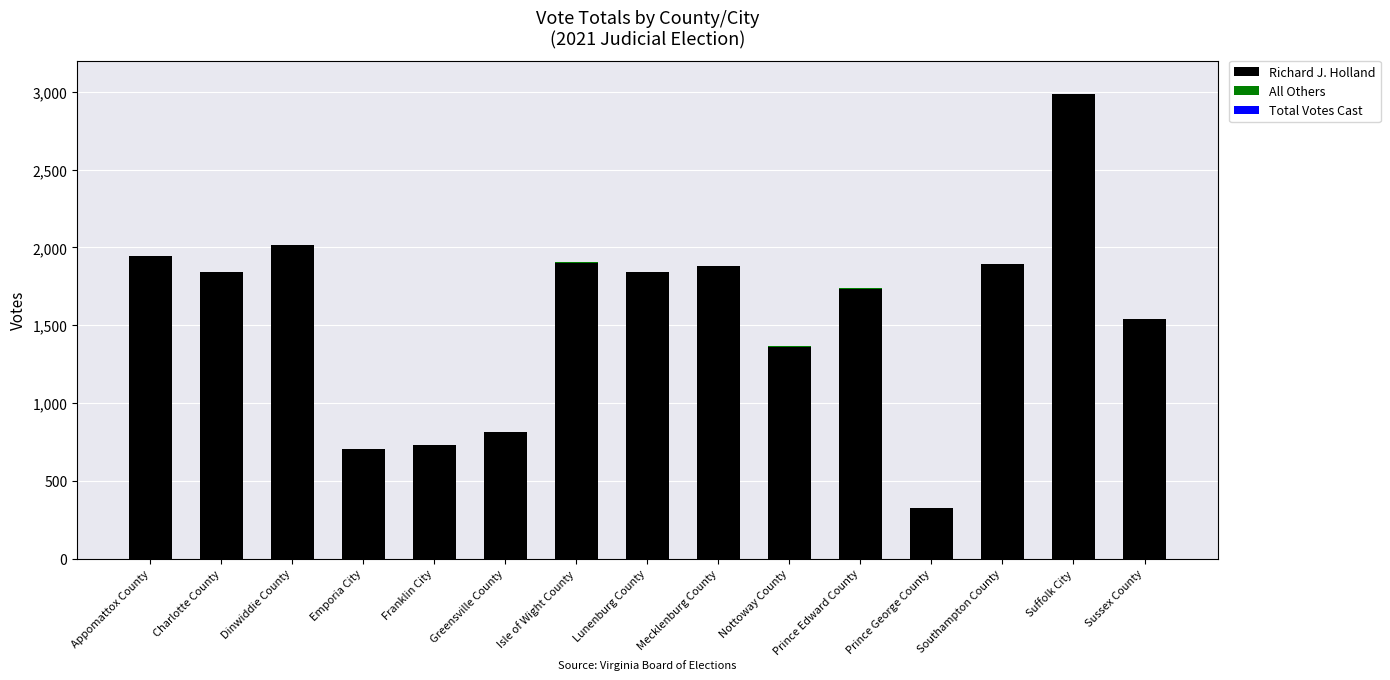

How many distinct data groups are displayed?

2